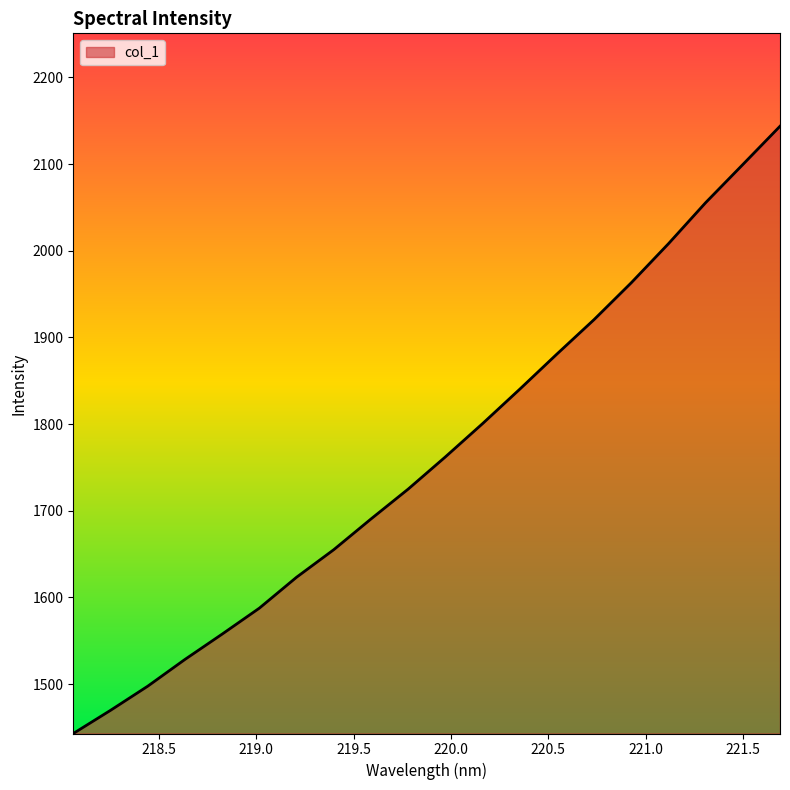

What is the difference between the maximum and minimum values?

700.5